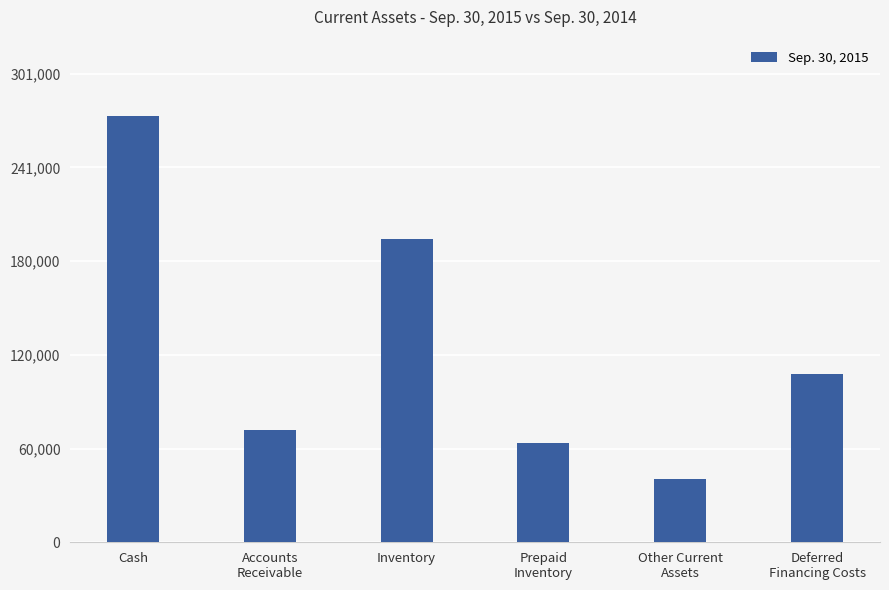

Read the value at Accounts
Receivable.

72401